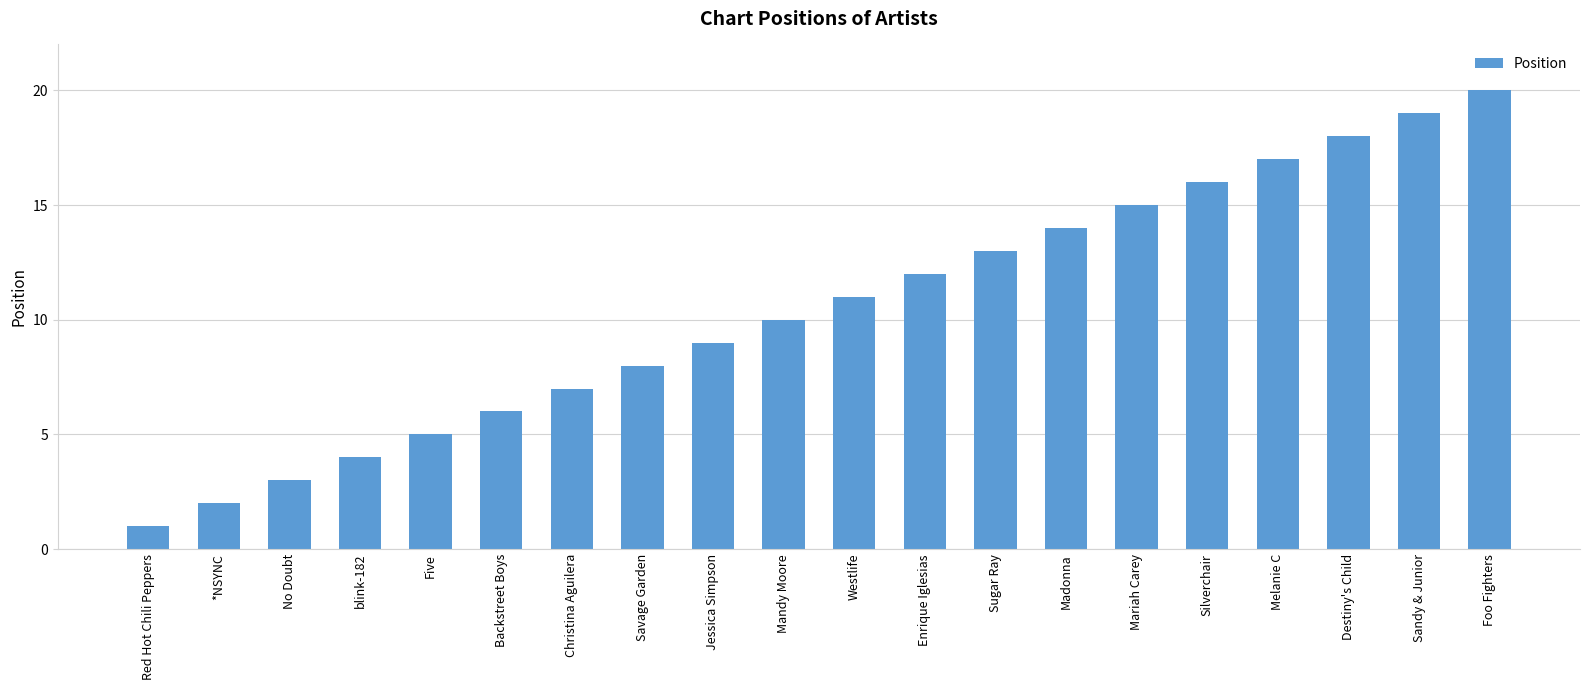

What is the sum of the values at blink-182 and Mandy Moore?

14